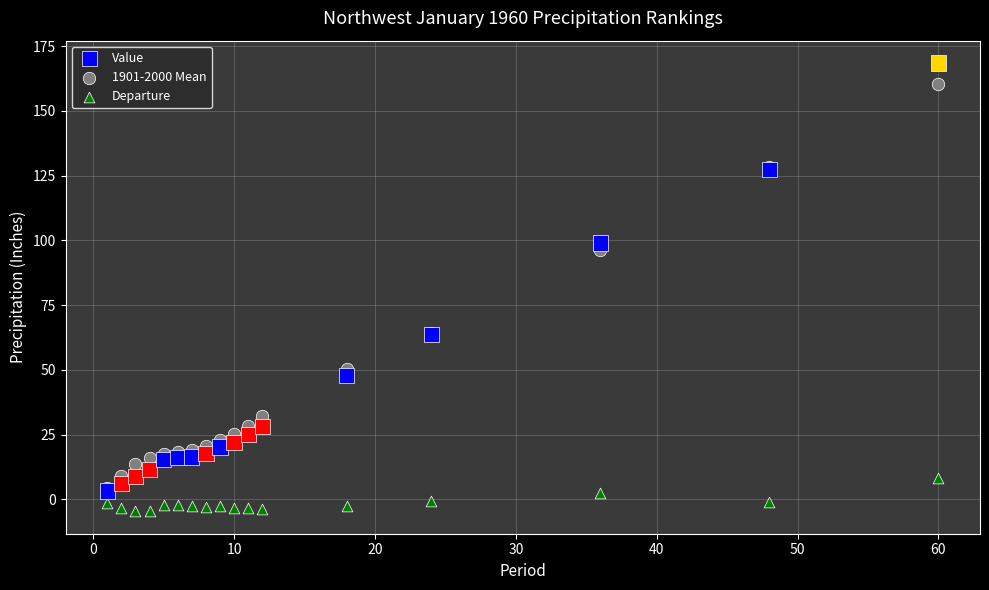

In the Value series, what Y value is closest to 85?

99.0